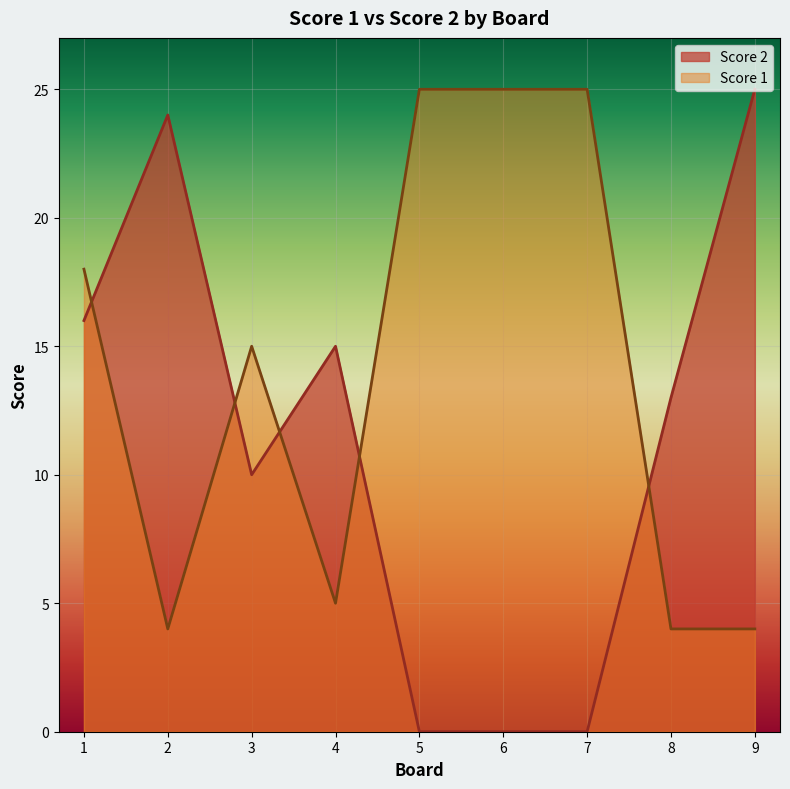

What is the average value of the Score 2 series?

11